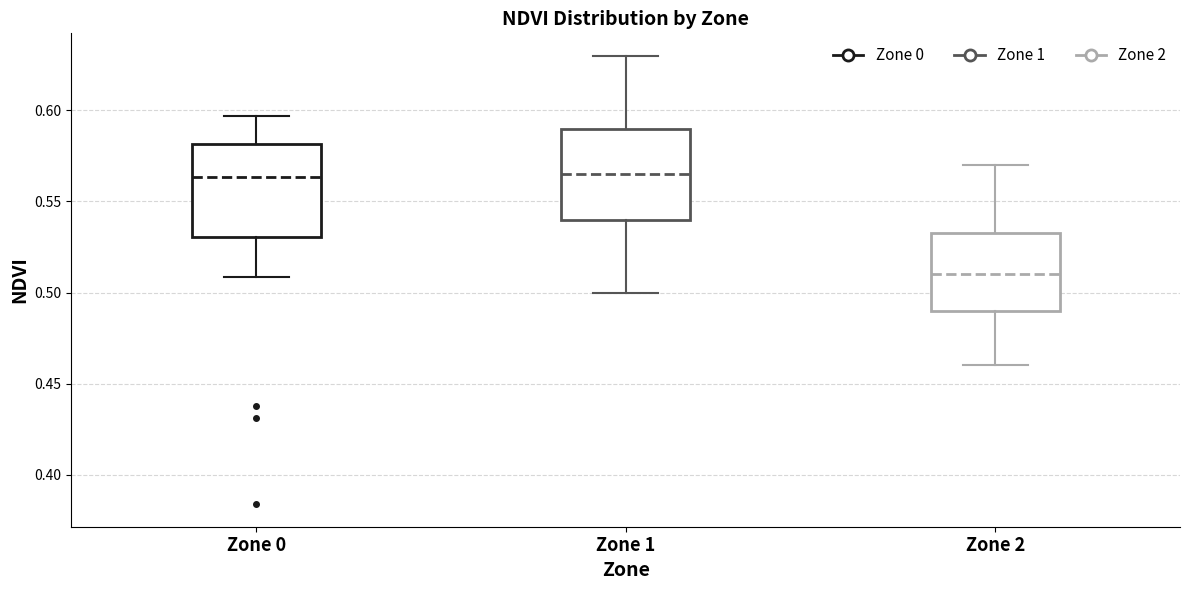

Where is the upper edge of the box for Zone 1 on the y-axis? The values are not printed on the chart, so give them approximately, as read against the axis.

0.590